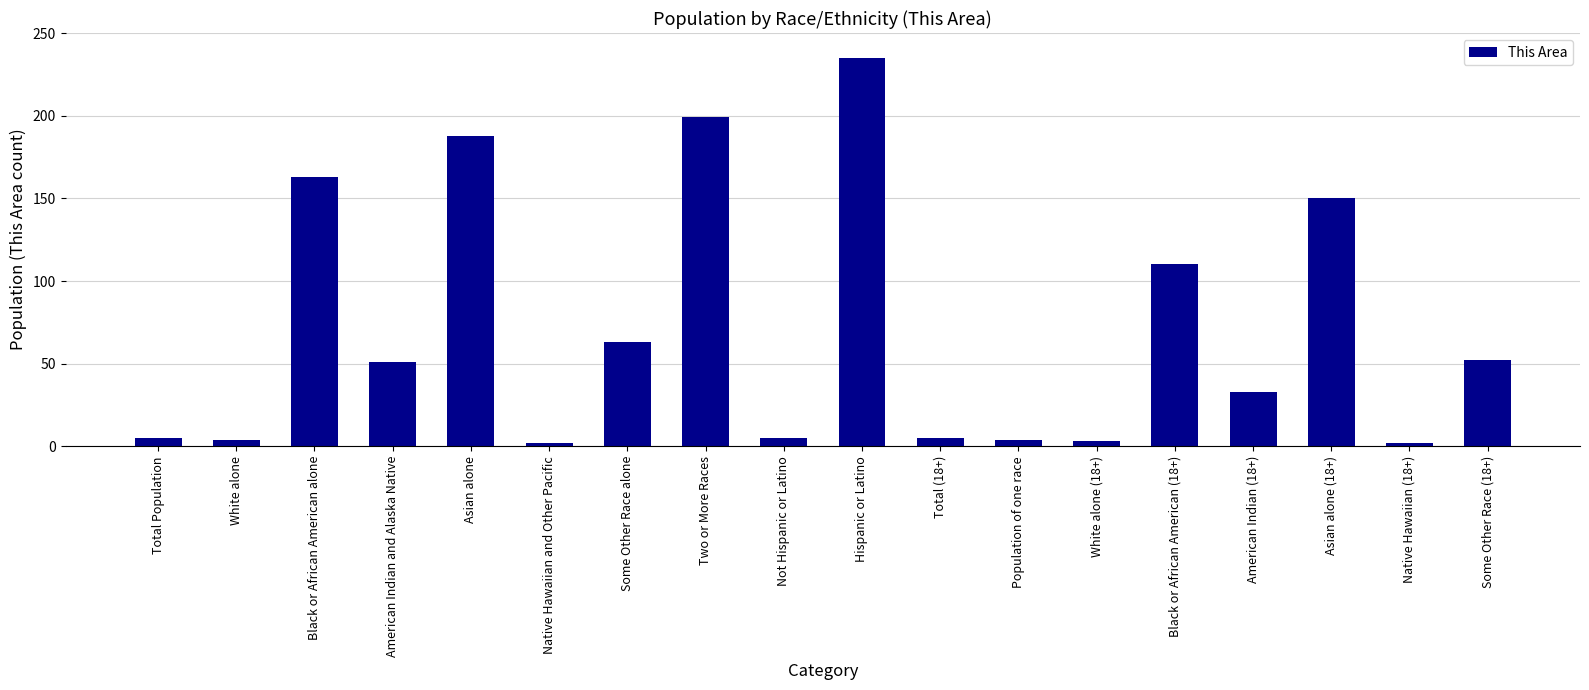

What position from the right is Native Hawaiian (18+)?

2